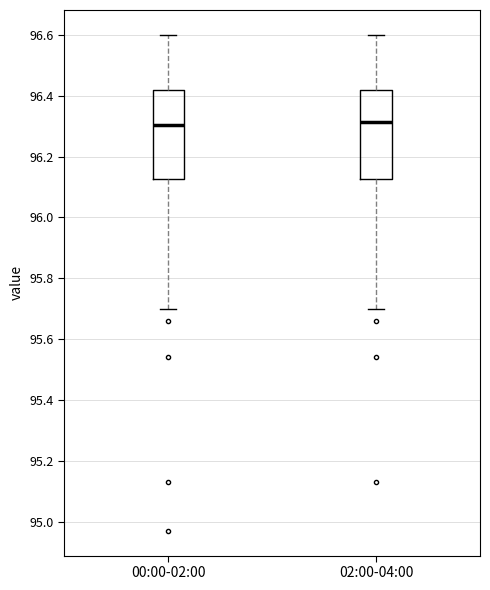

Where does the lower whisker of the box for 00:00-02:00 end on the y-axis? The values are not printed on the chart, so give them approximately, as read against the axis.

95.70